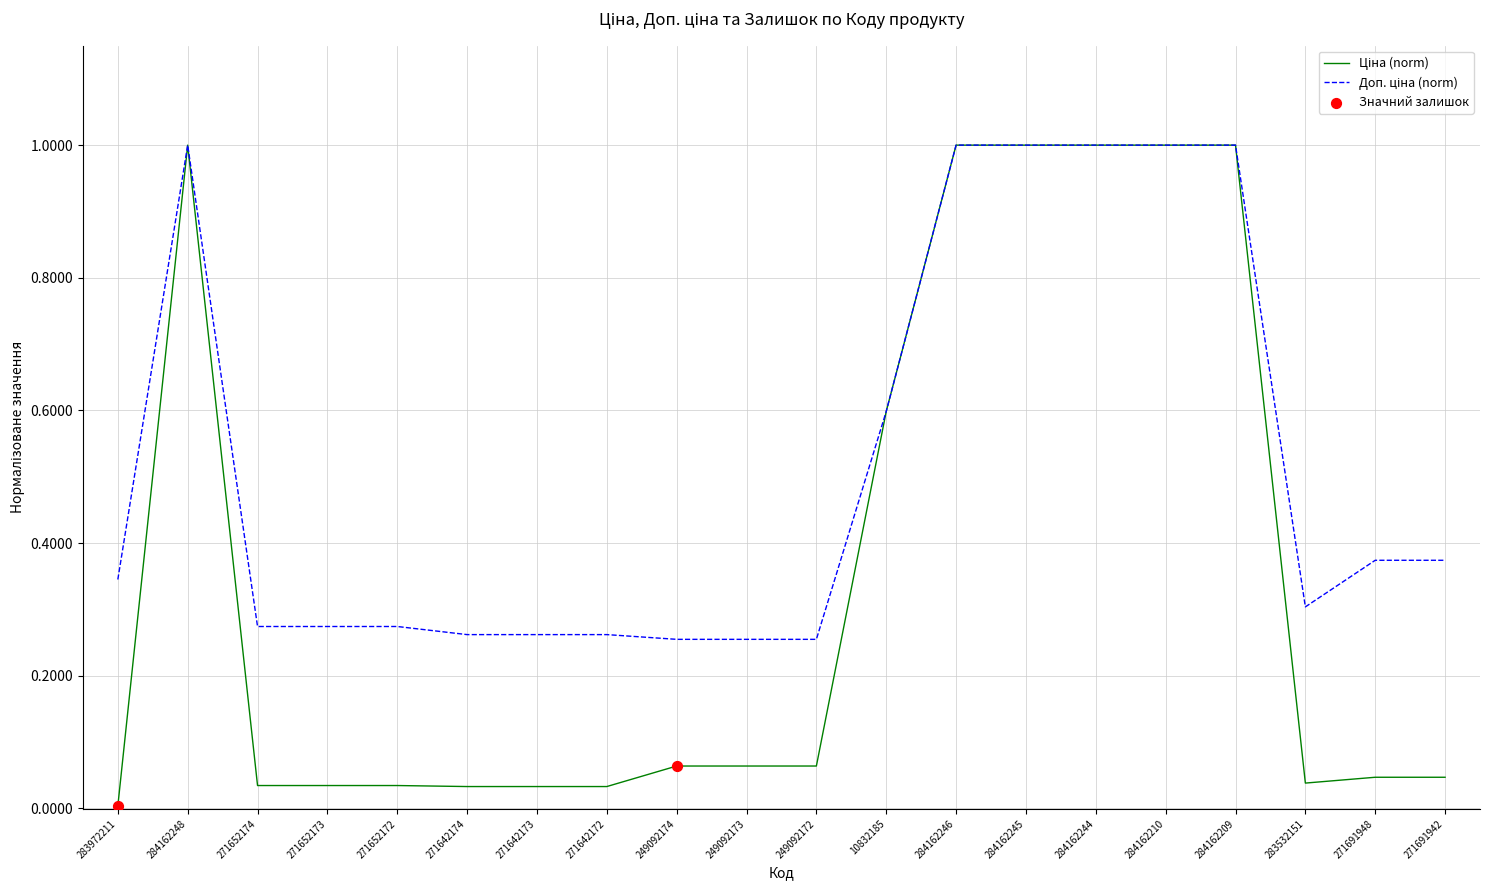

At how many categories does at least one series exceed 0?

20